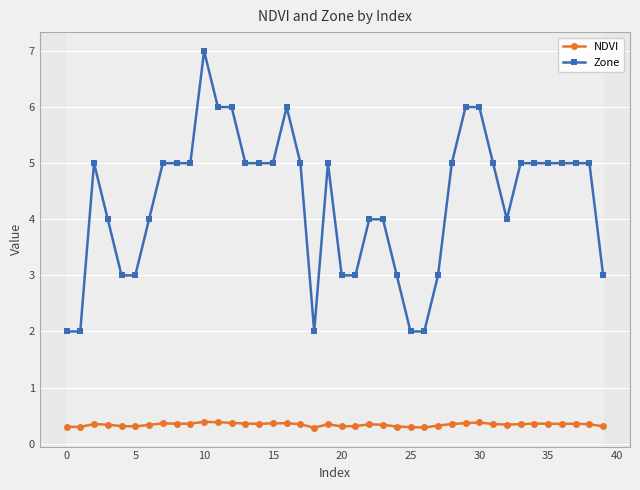

What is the sum of all NDVI values?

13.6